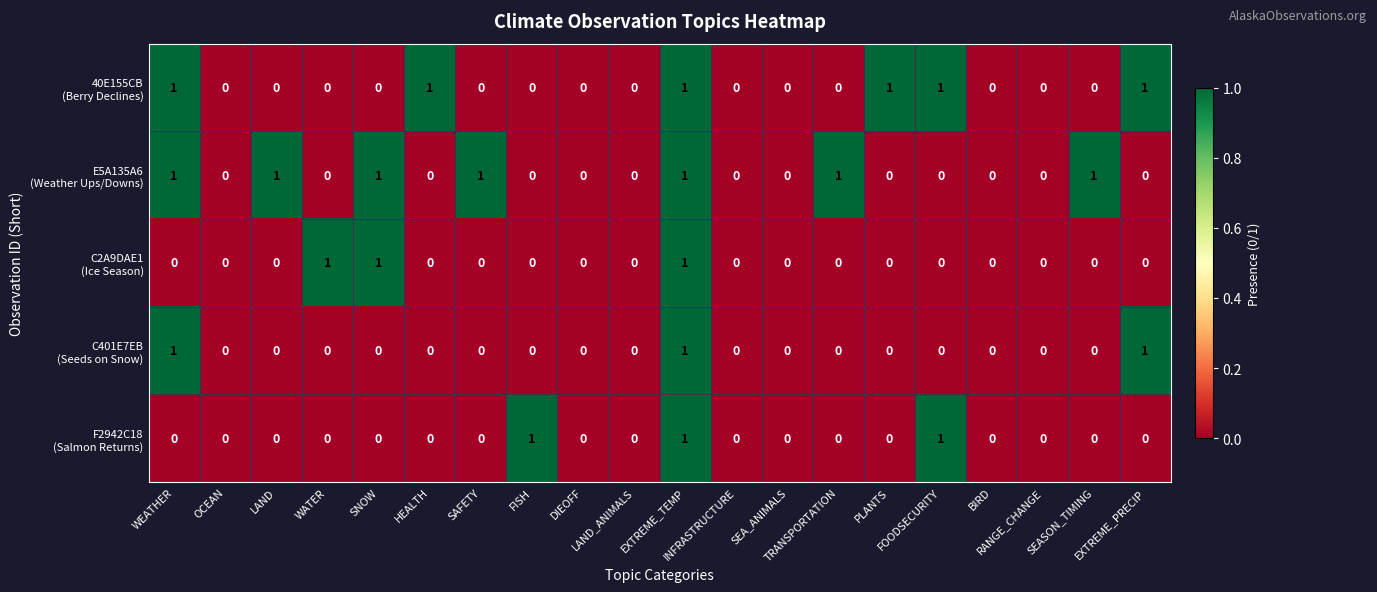

At how many categories does at least one series exceed 0?

13